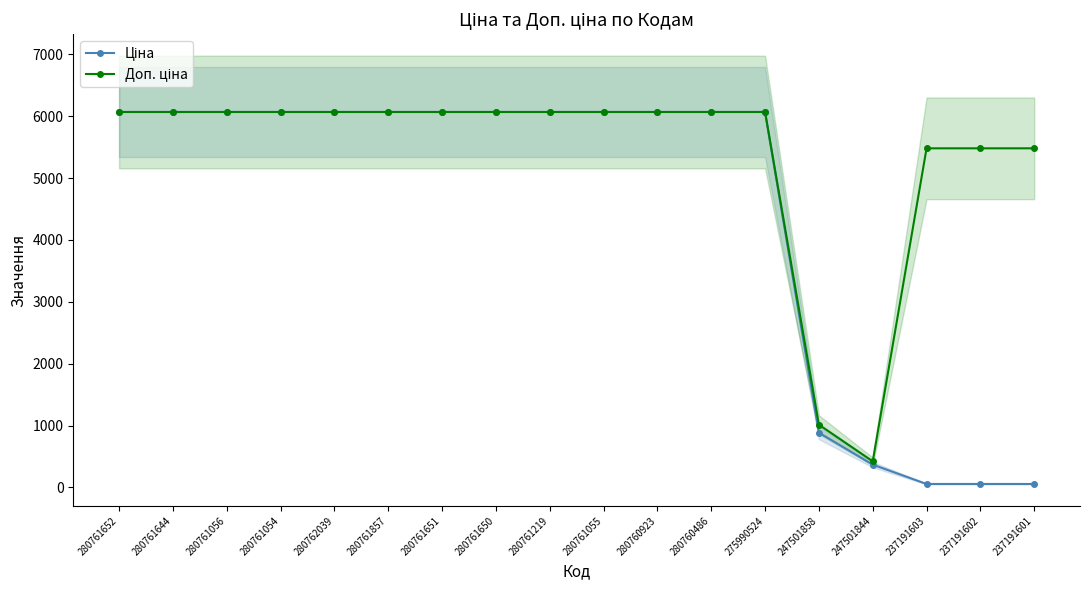

At which label is Ціна closest to 3061?

247501858